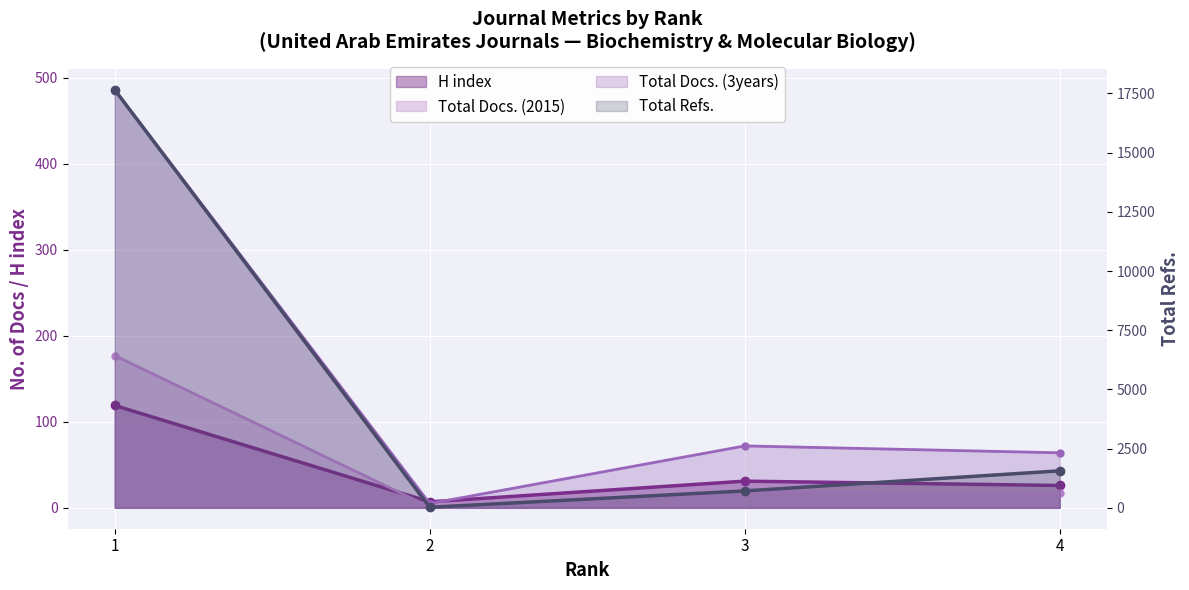

At how many categories does at least one series exceed 8558?

1